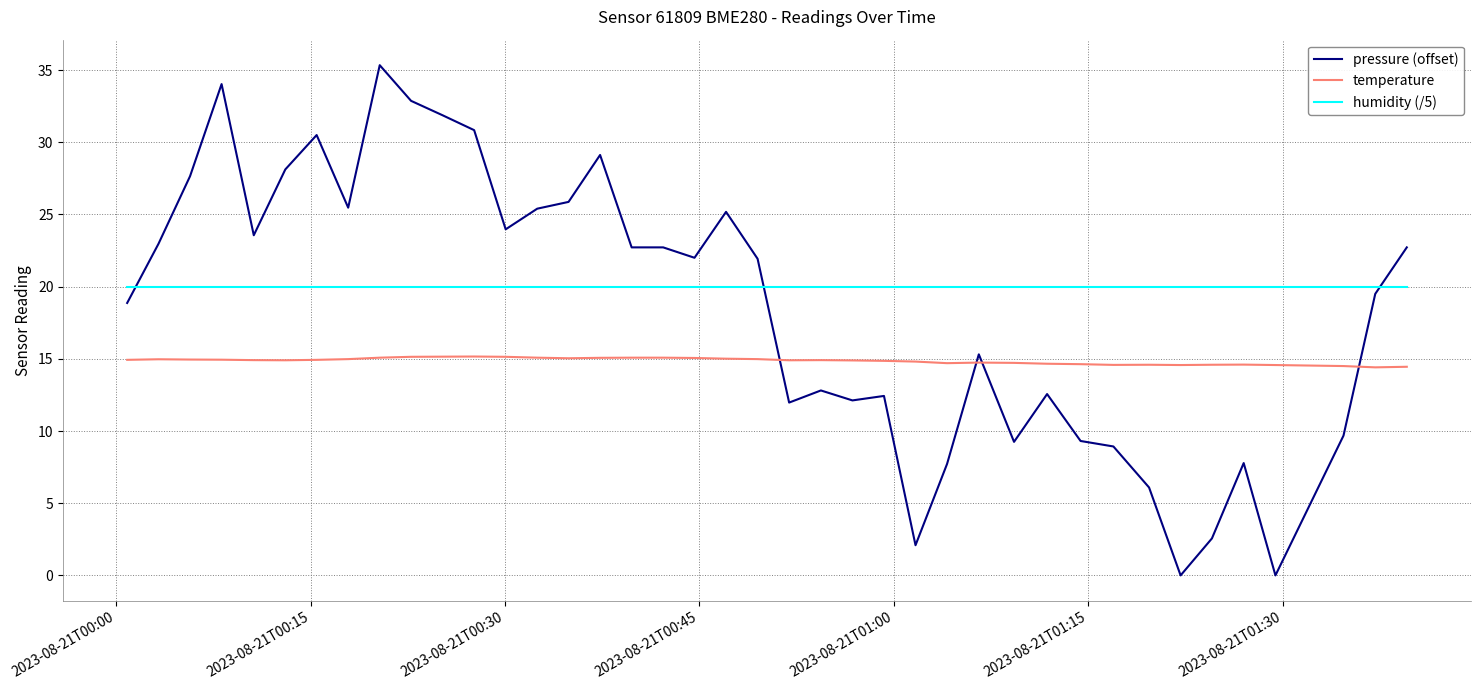

What is the greatest value displayed?

35.3